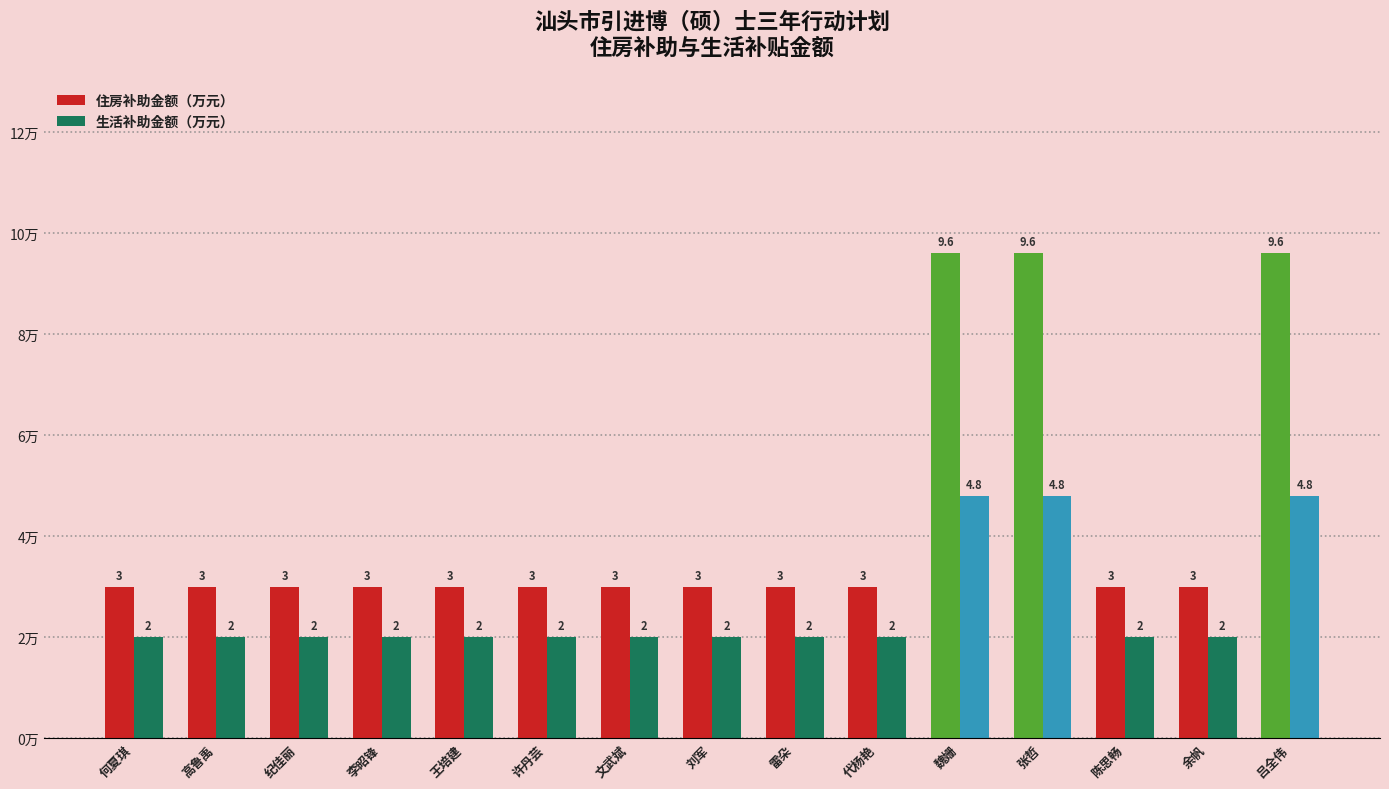

How many data points in 生活补助金额（万元） are above 2?

3